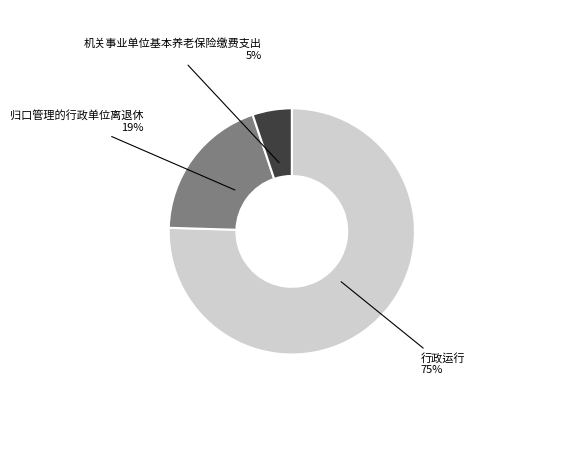

To the nearest percent, what is the average slice percentage?

33%